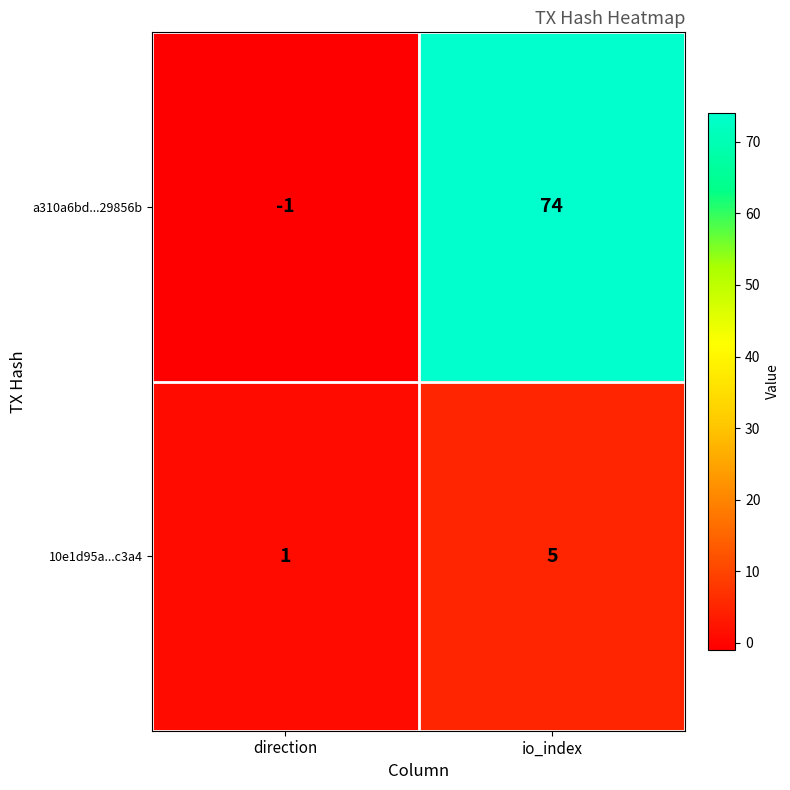

At which label is a310a6bd...29856b closest to 36?

direction